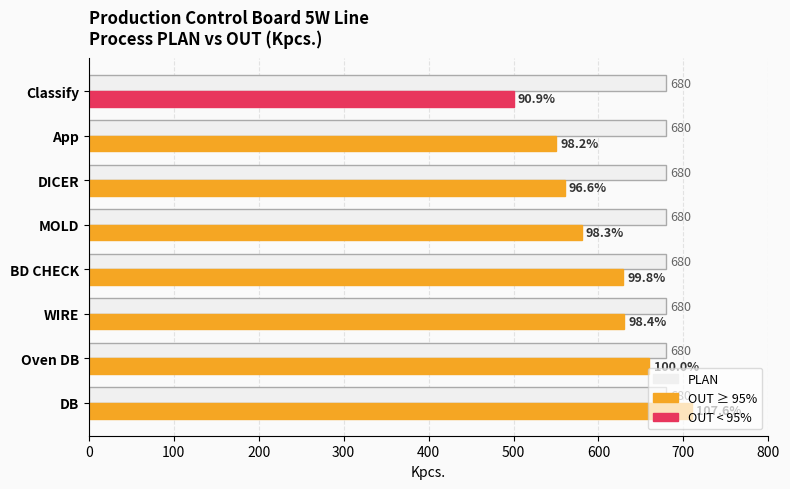

What is the difference between the highest and lowest values at App?

130